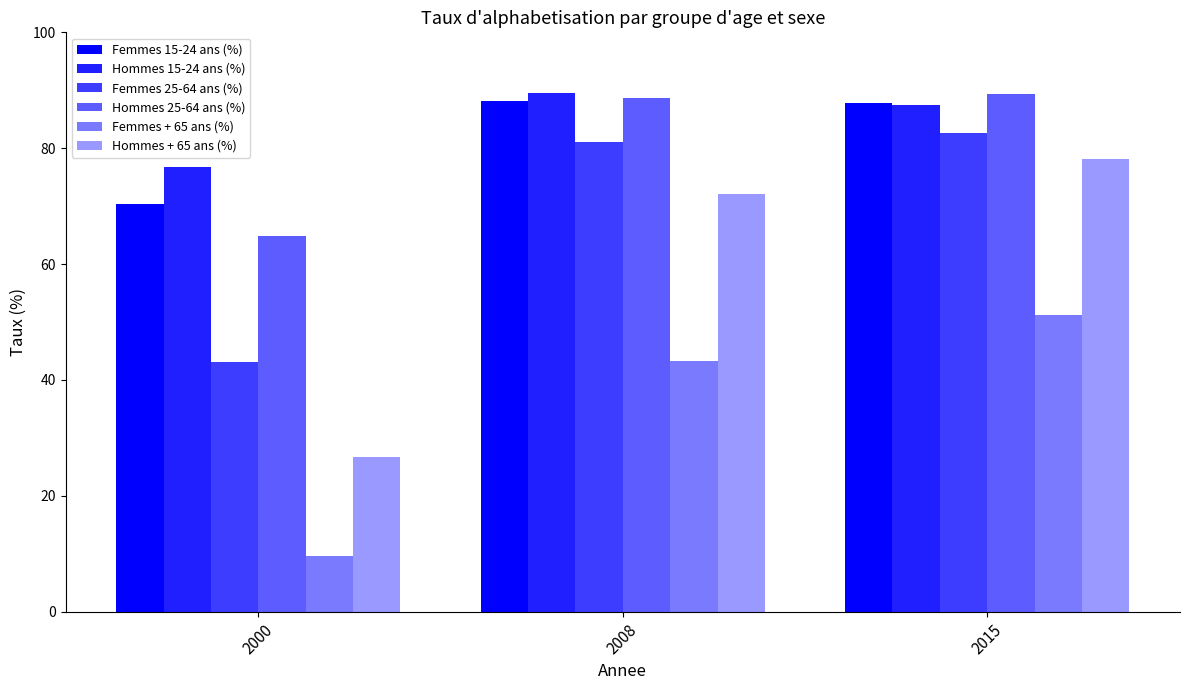

Between 2008 and 2015, which series saw the biggest shift?

Femmes + 65 ans (%)